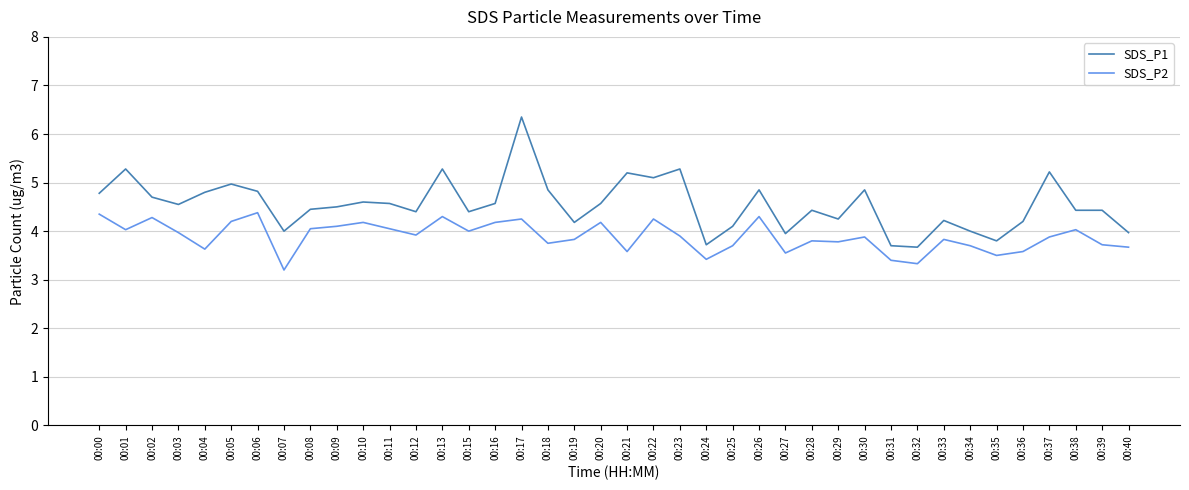

At 00:16, list the series in order from smallest to largest.

SDS_P2, SDS_P1